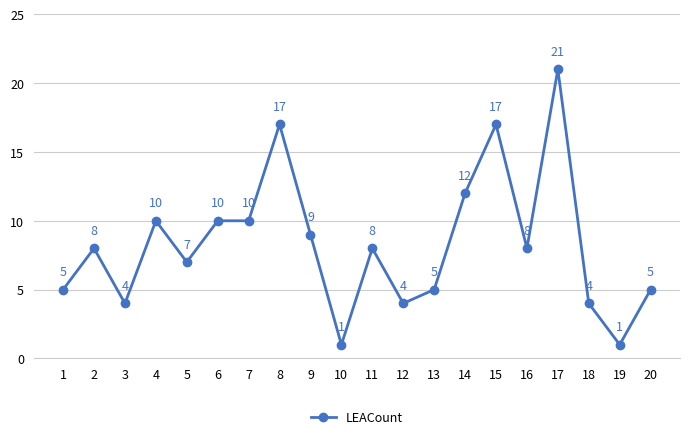

At which category does the chart reach its peak across all series?

17